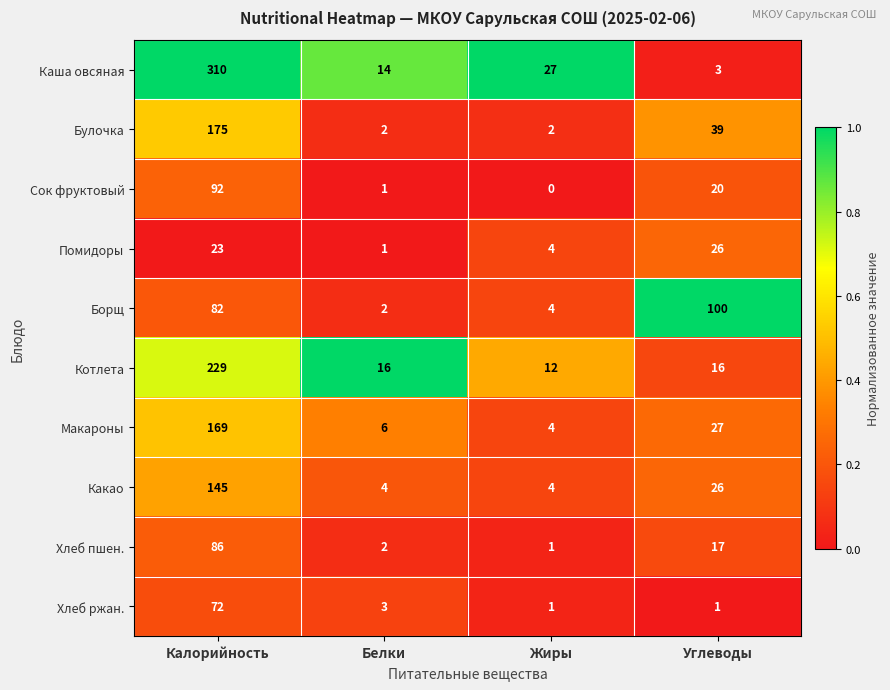

Which series changed the most between Калорийность and Жиры?

Каша овсяная